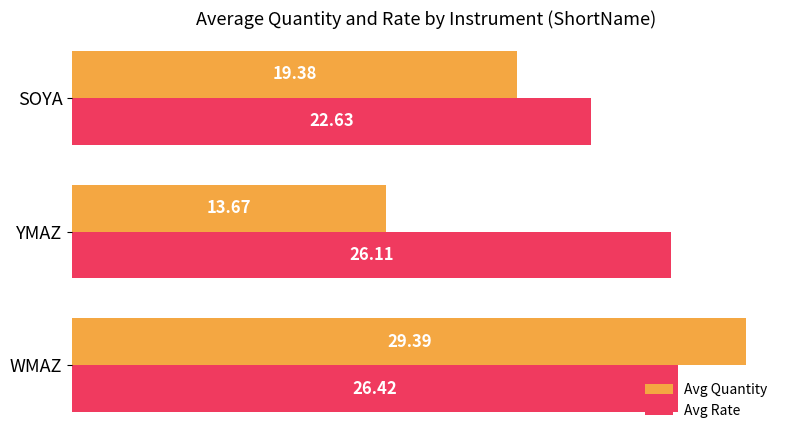

What is the total value across all series at WMAZ?

55.8